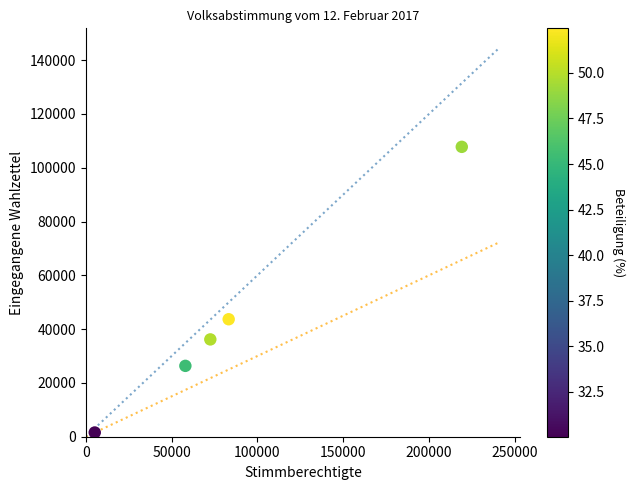

What Y value in the scatter plot is closest to 54660?

43667